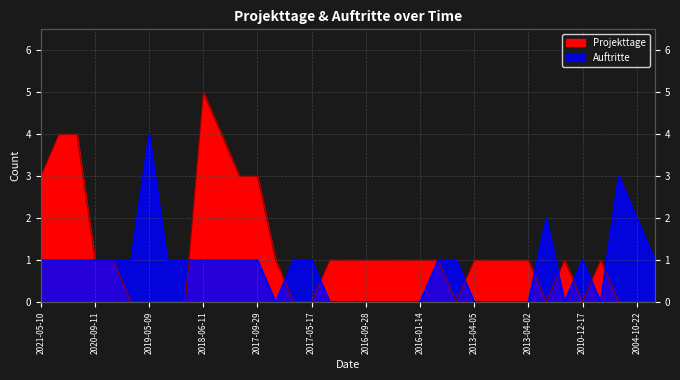

What is the average value of the Projekttage series?

1